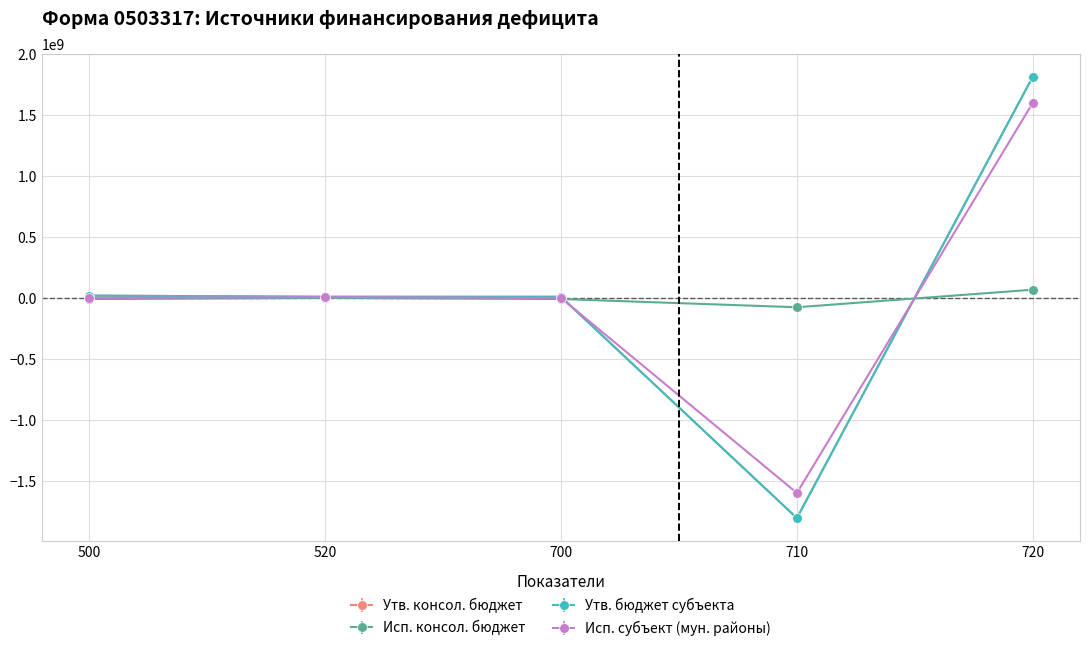

What is the greatest value displayed?

1814117381.5